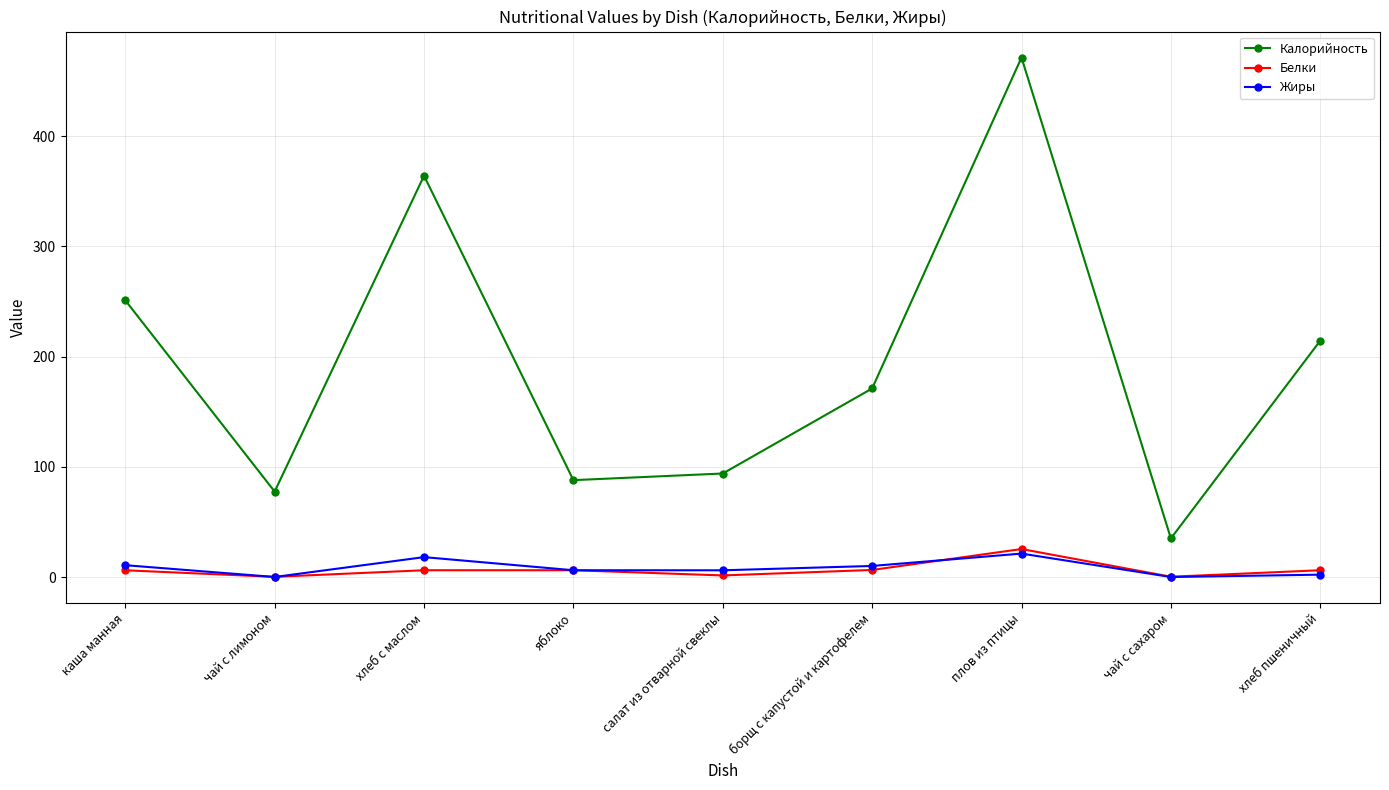

In Калорийность, how many points are higher than both neighbors (excluding endpoints)?

2